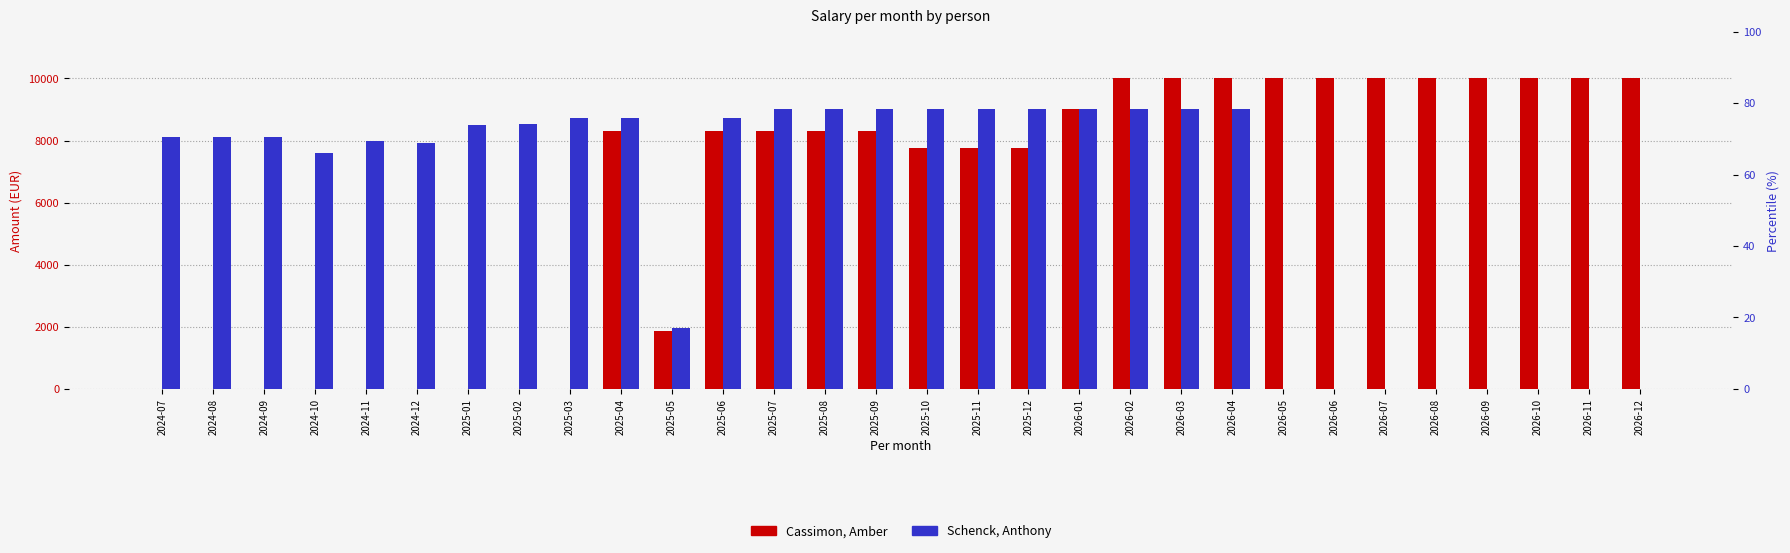

What is the sum of the Cassimon, Amber values at 2026-07 and 2024-11?

10000.0